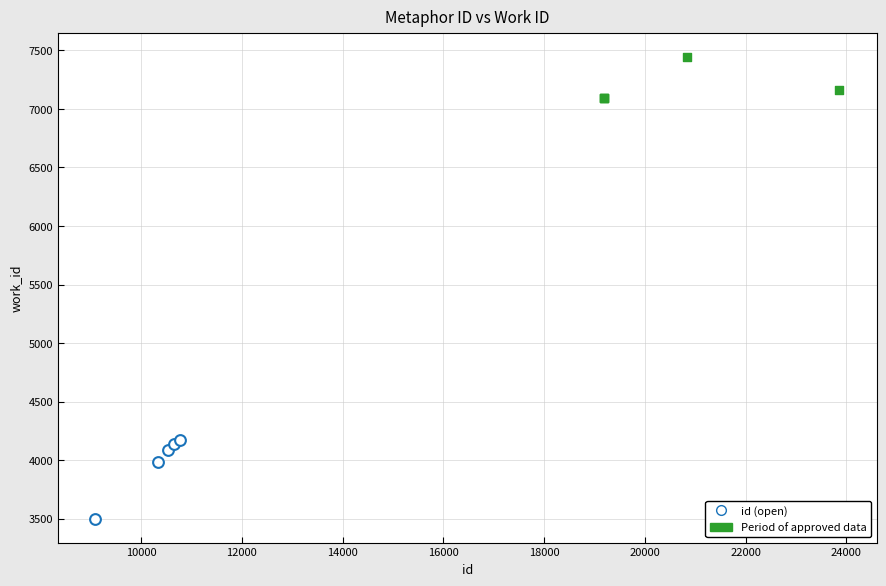

Which series has the widest spread of Y values?

id (open)